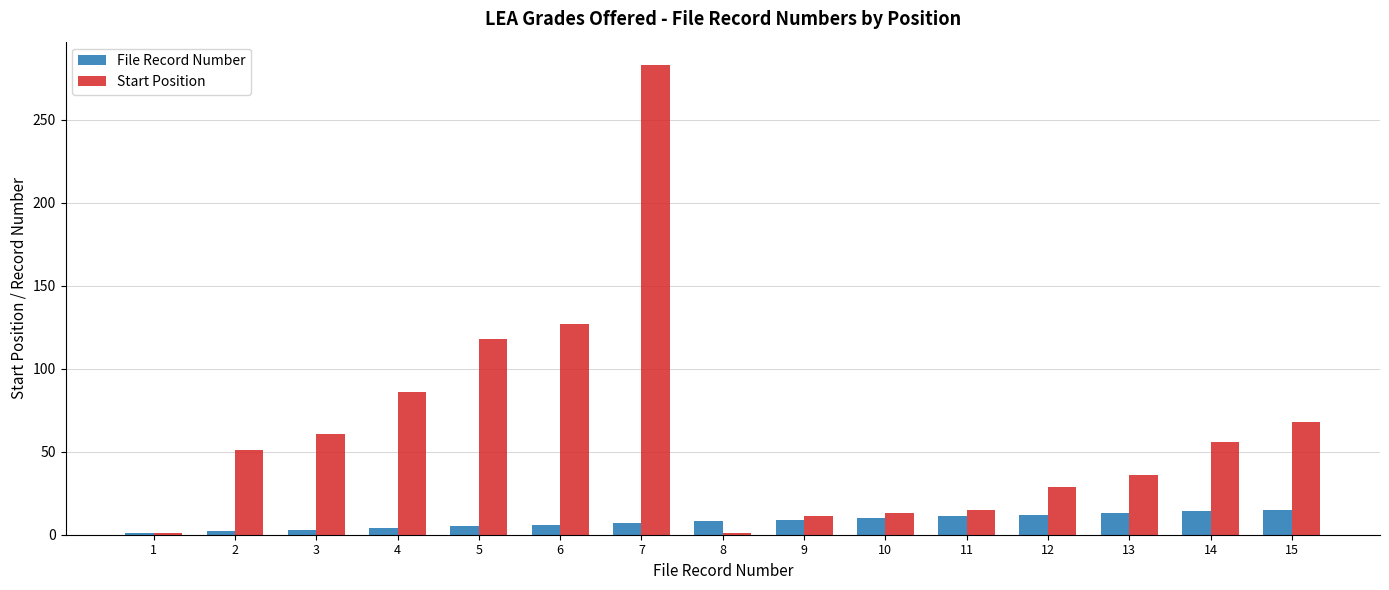

Which series changed the most between 3 and 15?

File Record Number